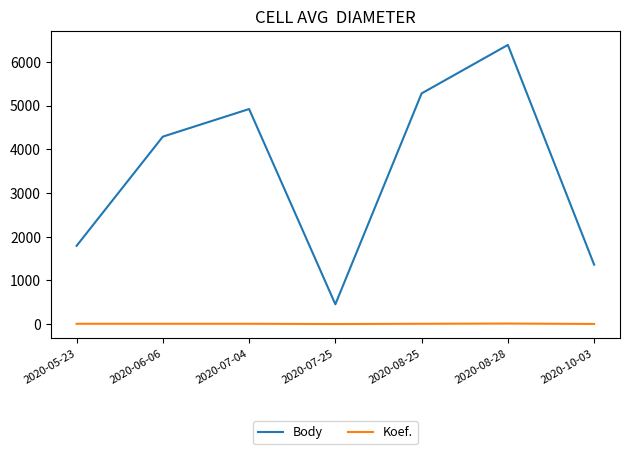

What is the average value of the Koef. series?

6